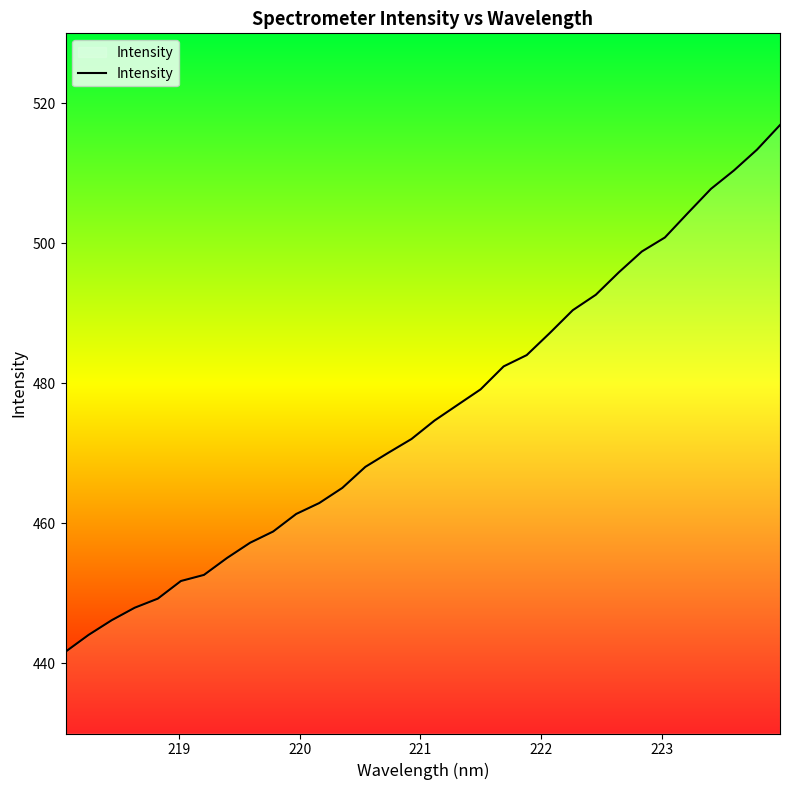

What is the maximum value shown in the chart?

516.9